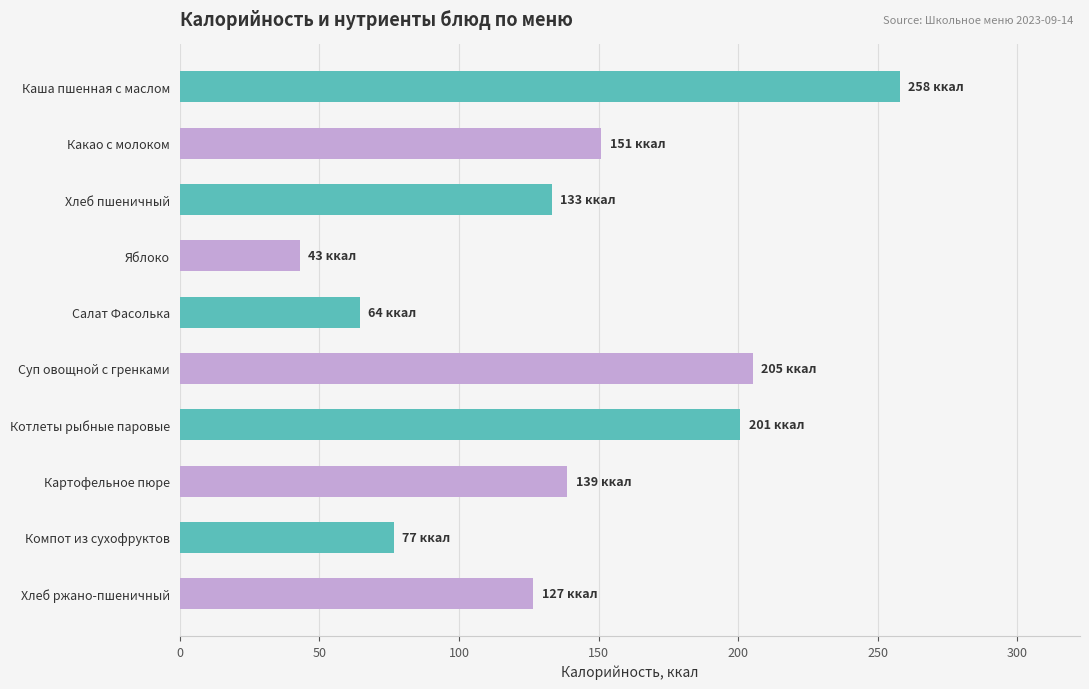

What is the ratio of the value at Хлеб пшеничный to the value at Салат Фасолька?

2.1